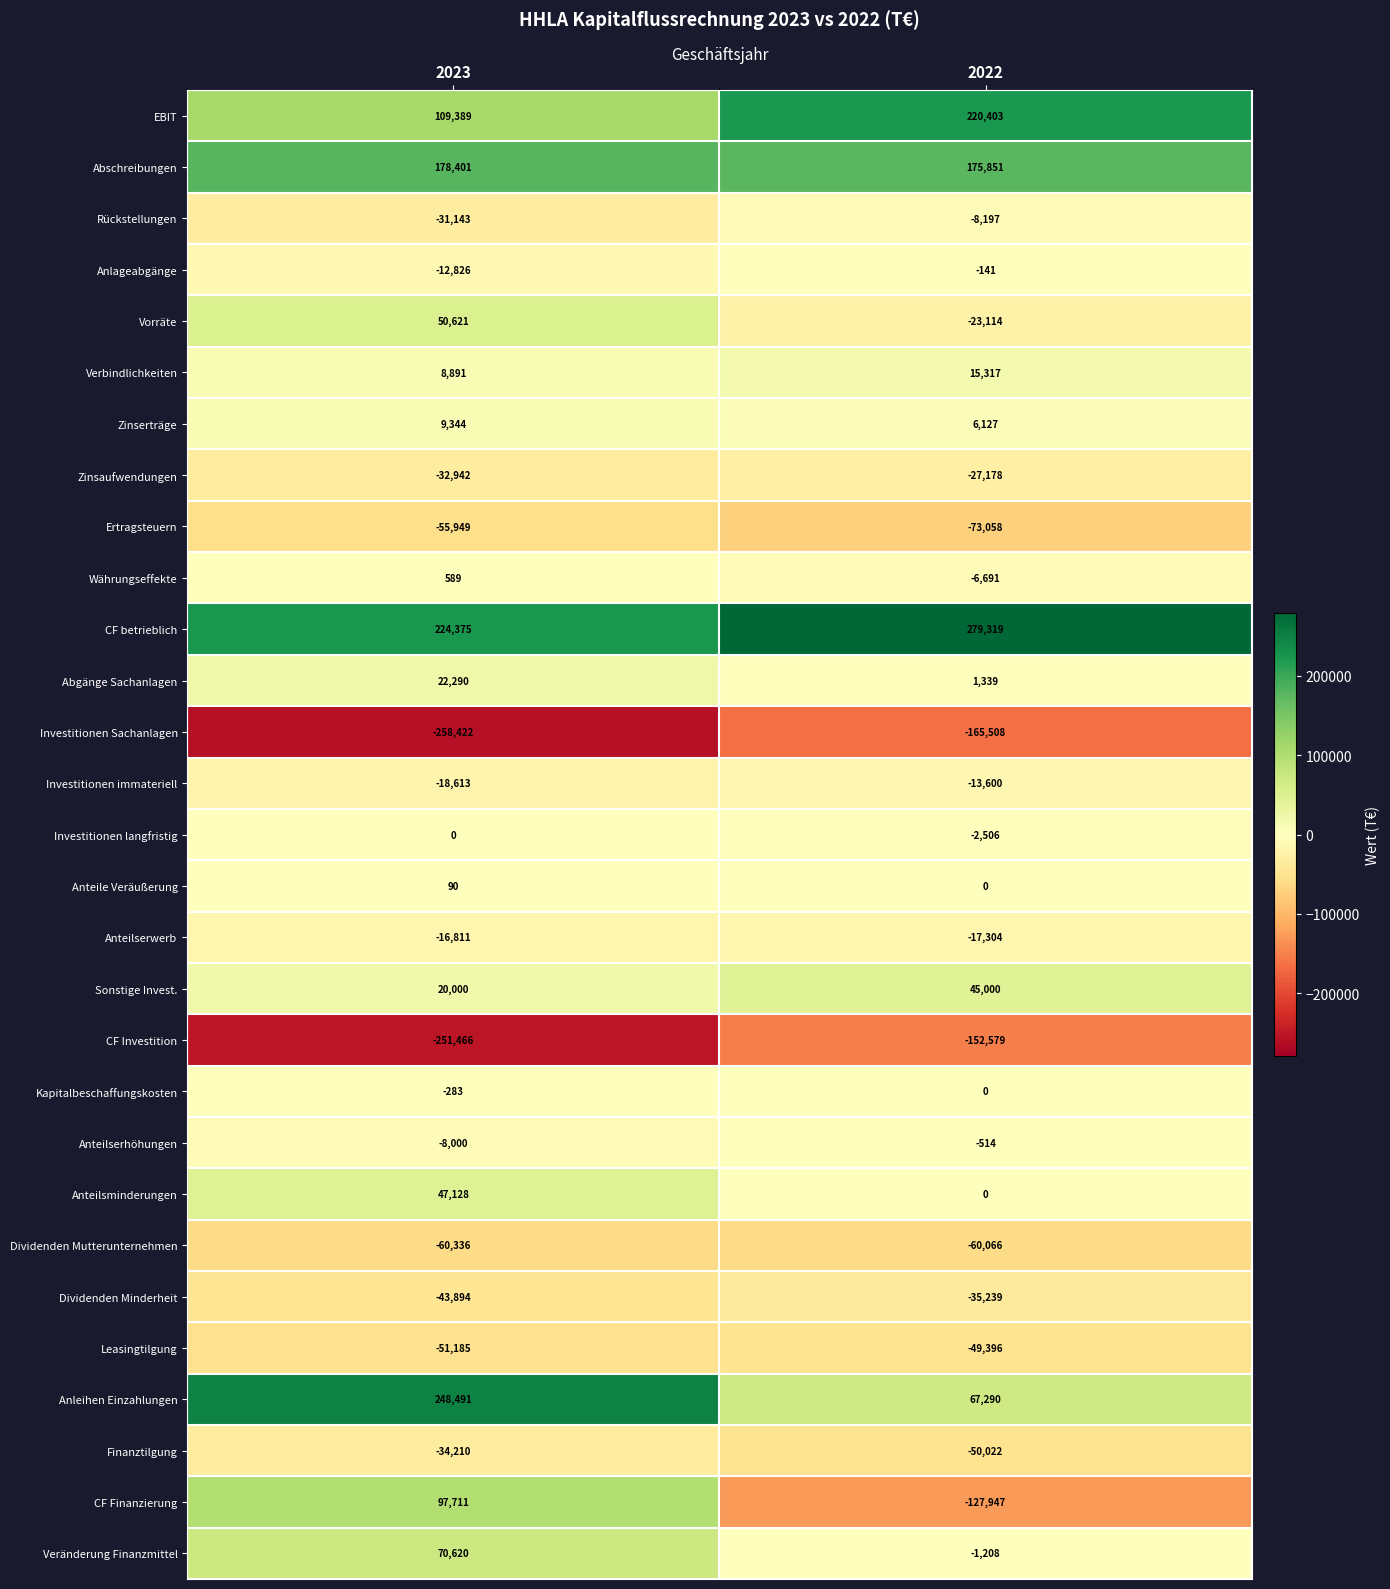

Is it true that Anteilsminderungen equals 82444 at 2023?

False